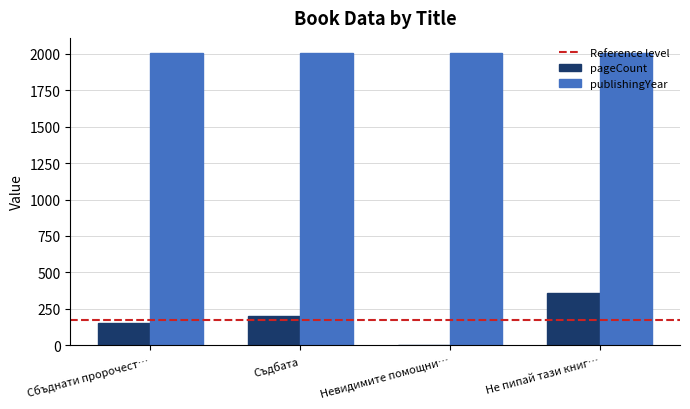

What is the maximum value shown in the chart?

2010